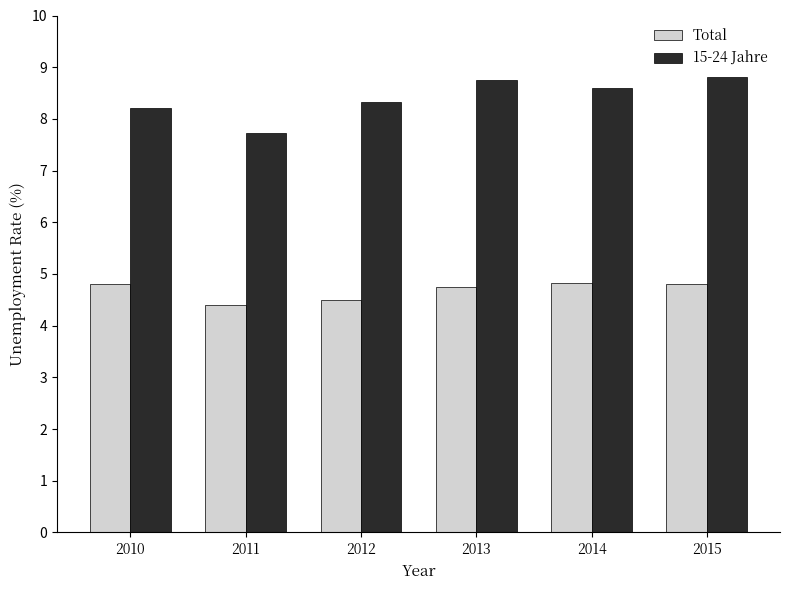

At 2012, list the series in order from smallest to largest.

Total, 15-24 Jahre